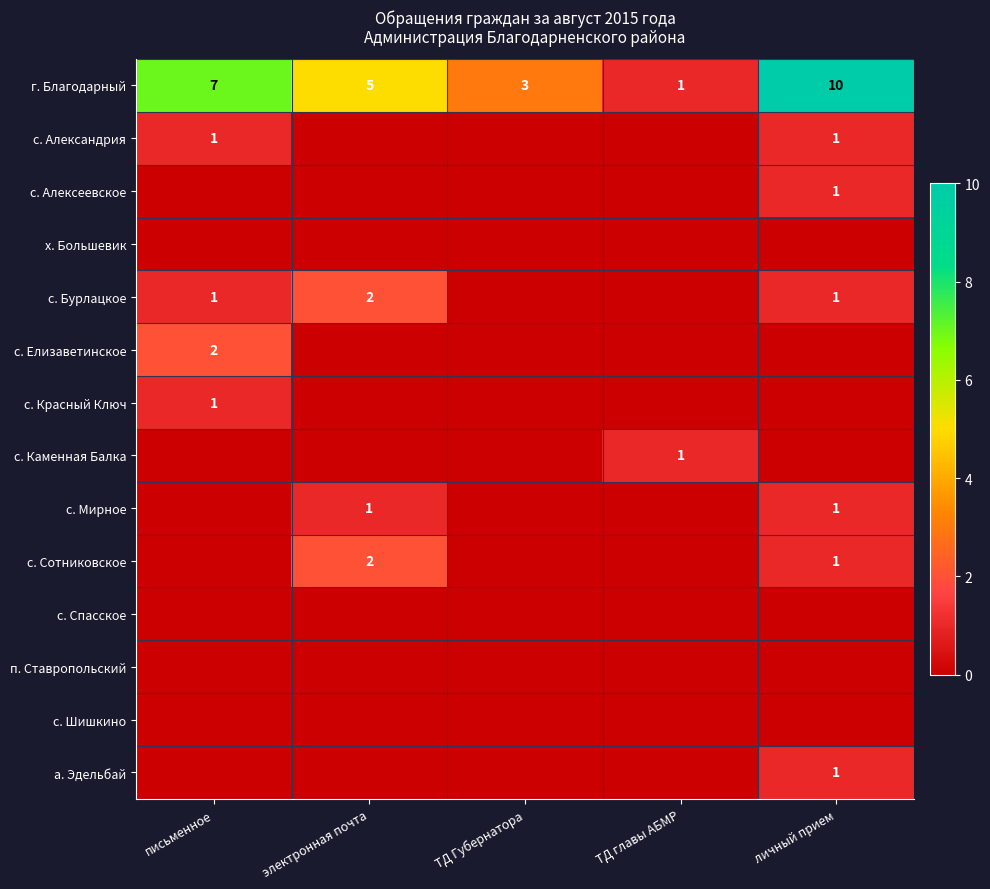

True or false: с. Алексеевское has a value of 1 at личный прием.

True